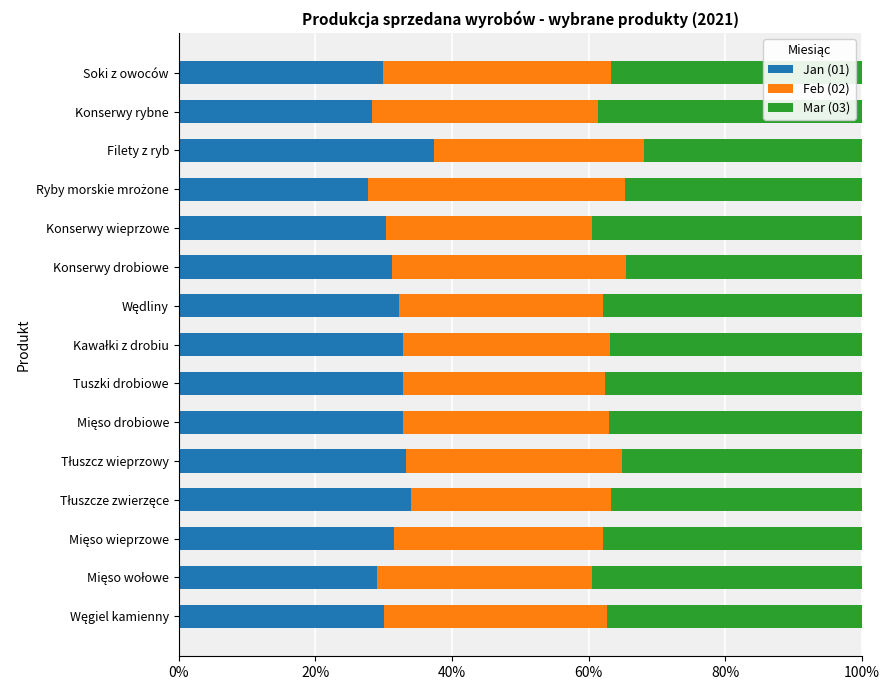

At which label does Jan (01) reach its peak?

Filety z ryb